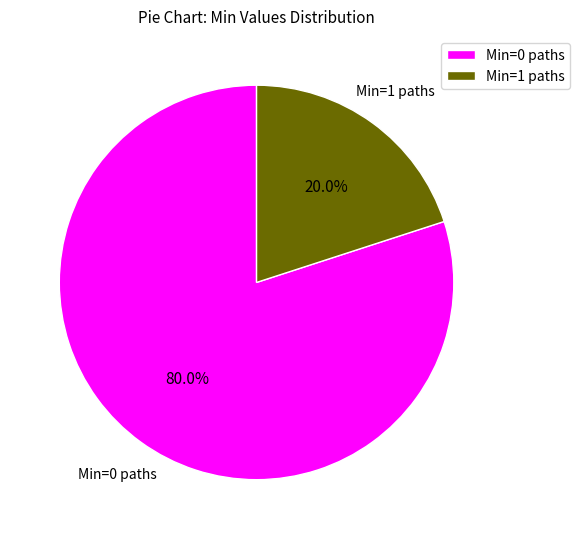

How many slices are in this pie chart?

2